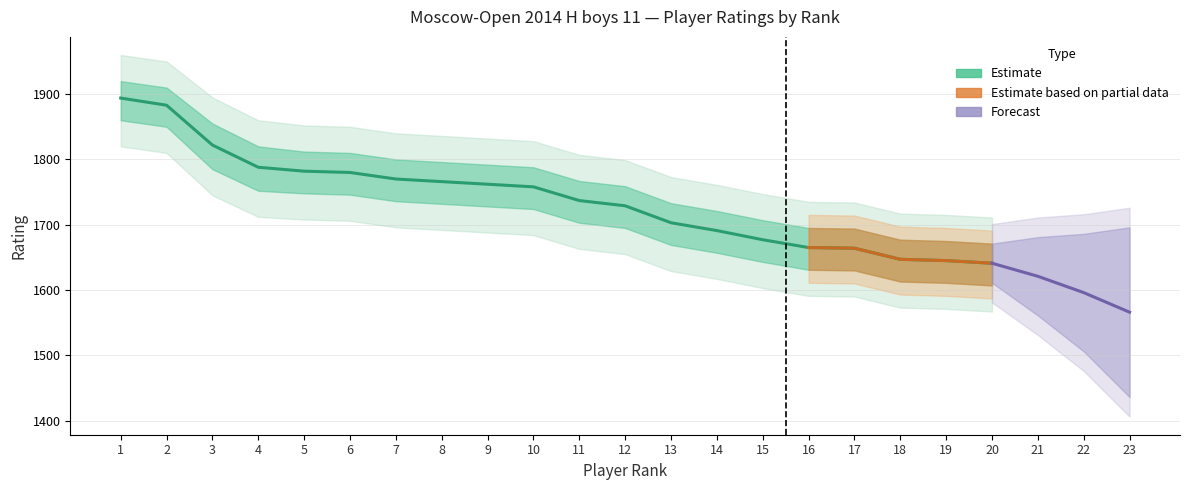

What is the sum of all values?

34804